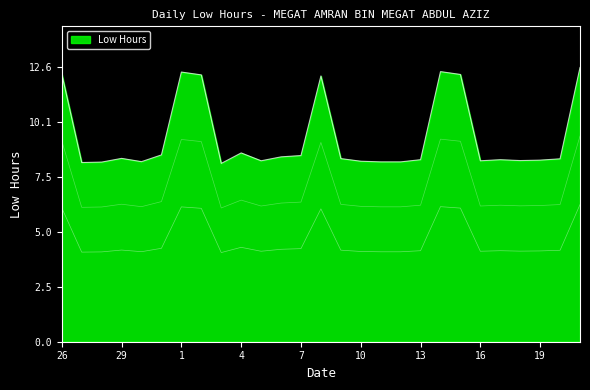

Reading left to right, extract all data points from this chart.

12.3	8.2	8.2	8.4	8.3	8.6	12.4	12.2	8.2	8.7	8.3	8.5	8.5	12.2	8.4	8.3	8.2	8.2	8.3	12.4	12.3	8.3	8.3	8.3	8.3	8.4	12.6